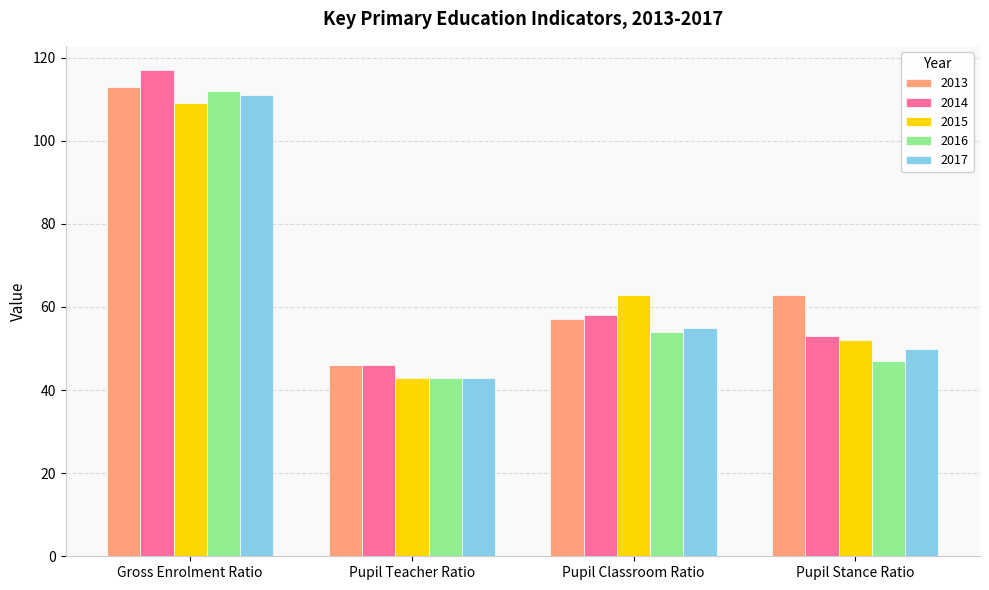

Reading right to left, transcribe all the data shown in this chart.

2013: Pupil Stance Ratio=63	Pupil Classroom Ratio=57	Pupil Teacher Ratio=46	Gross Enrolment Ratio=113
2014: Pupil Stance Ratio=53	Pupil Classroom Ratio=58	Pupil Teacher Ratio=46	Gross Enrolment Ratio=117
2015: Pupil Stance Ratio=52	Pupil Classroom Ratio=63	Pupil Teacher Ratio=43	Gross Enrolment Ratio=109
2016: Pupil Stance Ratio=47	Pupil Classroom Ratio=54	Pupil Teacher Ratio=43	Gross Enrolment Ratio=112
2017: Pupil Stance Ratio=50	Pupil Classroom Ratio=55	Pupil Teacher Ratio=43	Gross Enrolment Ratio=111